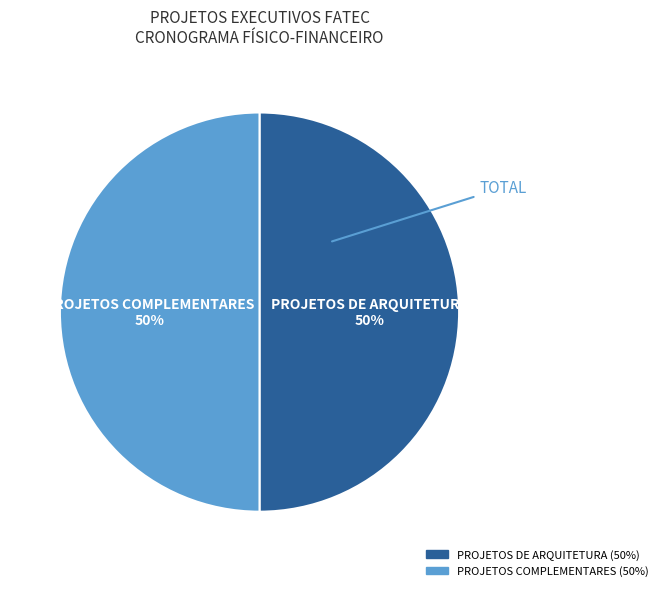

To the nearest percent, what is the average slice percentage?

50%